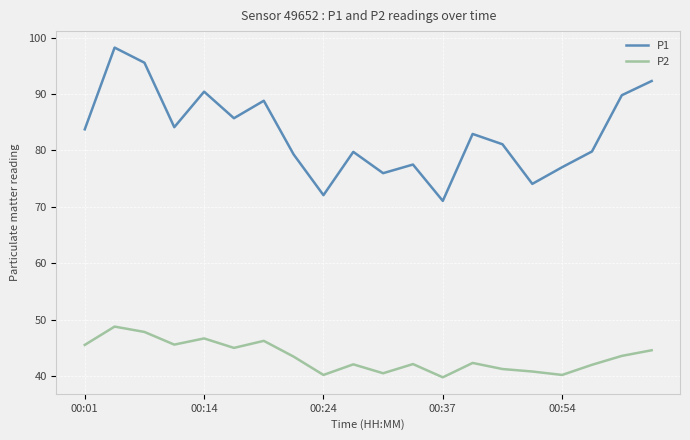

How many categories are shown in the chart?

20